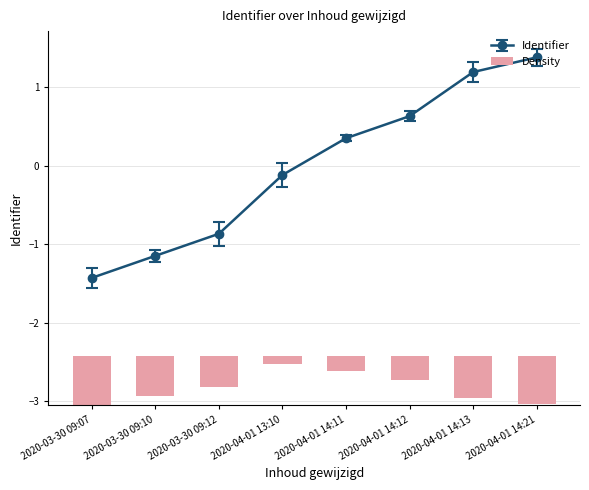

What is the value of the Identifier point at the 7th from the left?

1.2